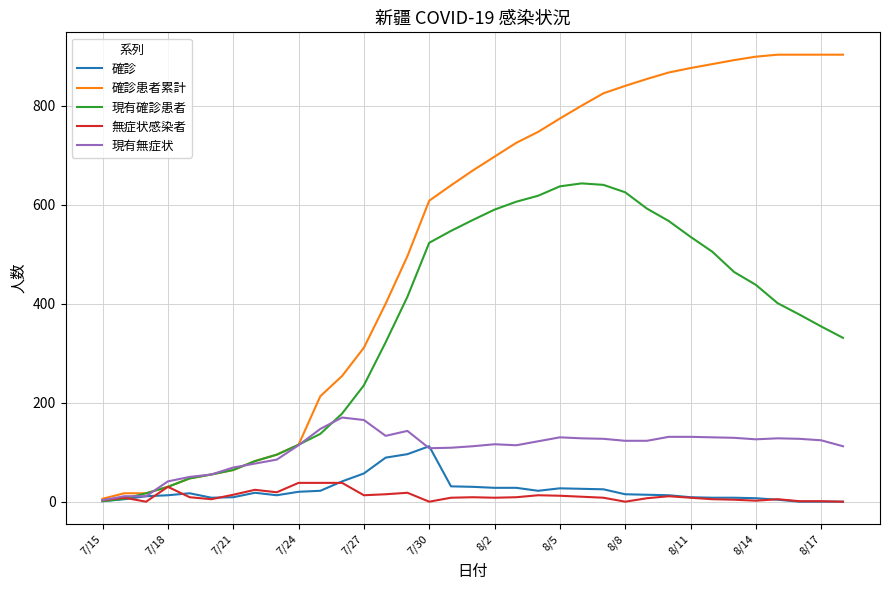

List the series in order of their peak value, highest first.

確診患者累計, 現有確診患者, 現有無症状, 確診, 無症状感染者